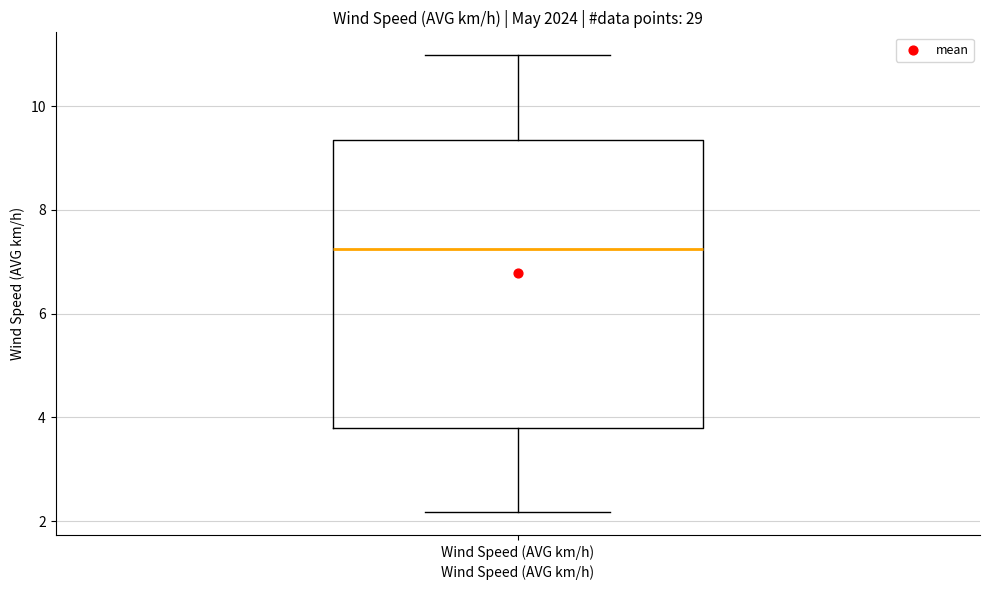

Where is the lower edge of the box for Wind Speed (AVG km/h) on the y-axis? The values are not printed on the chart, so give them approximately, as read against the axis.

3.8